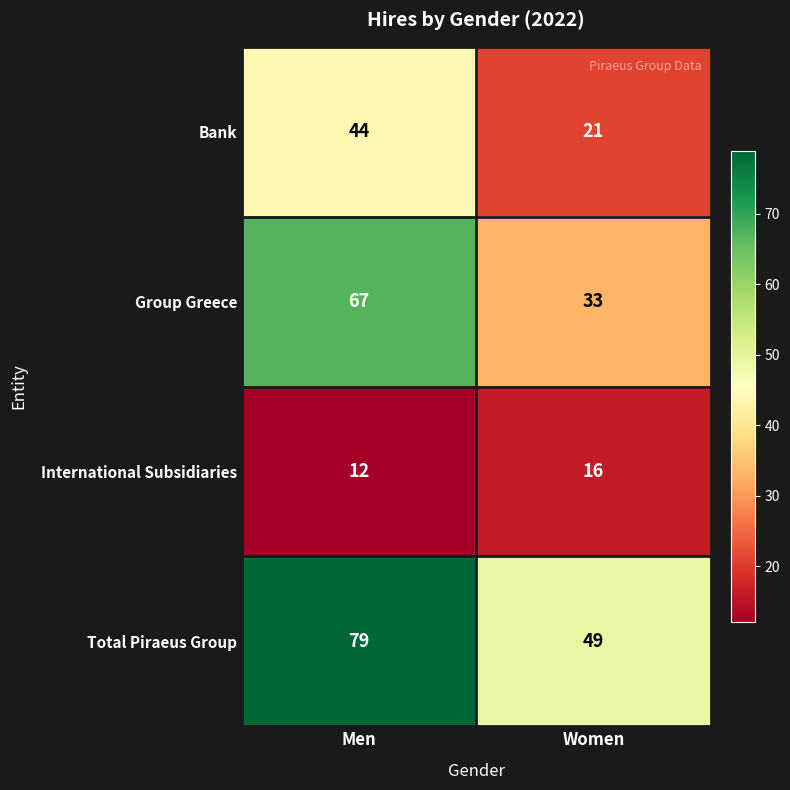

How many categories are shown in the chart?

2